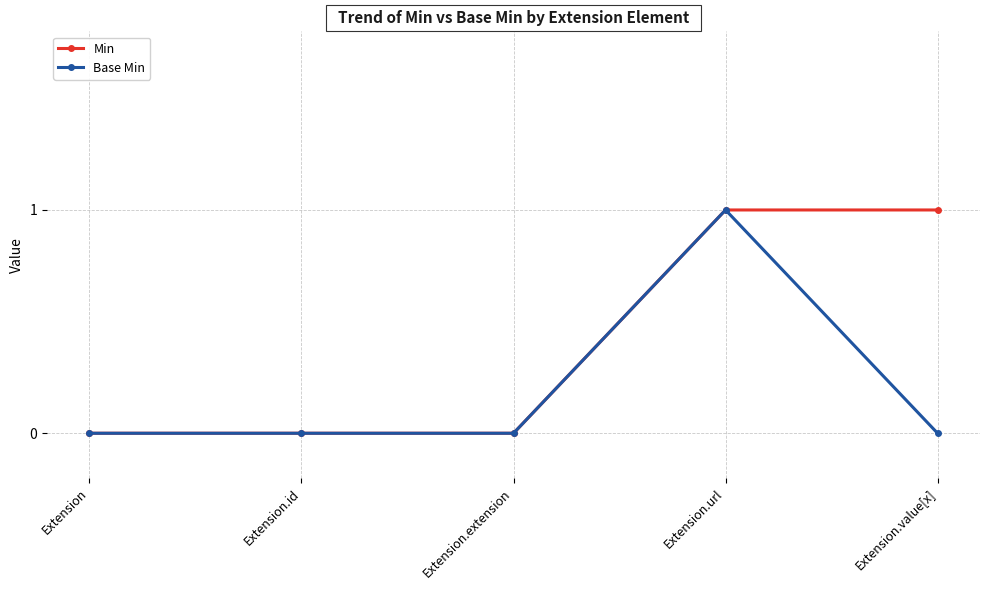

Is it true that Base Min equals 0 at Extension.id?

True